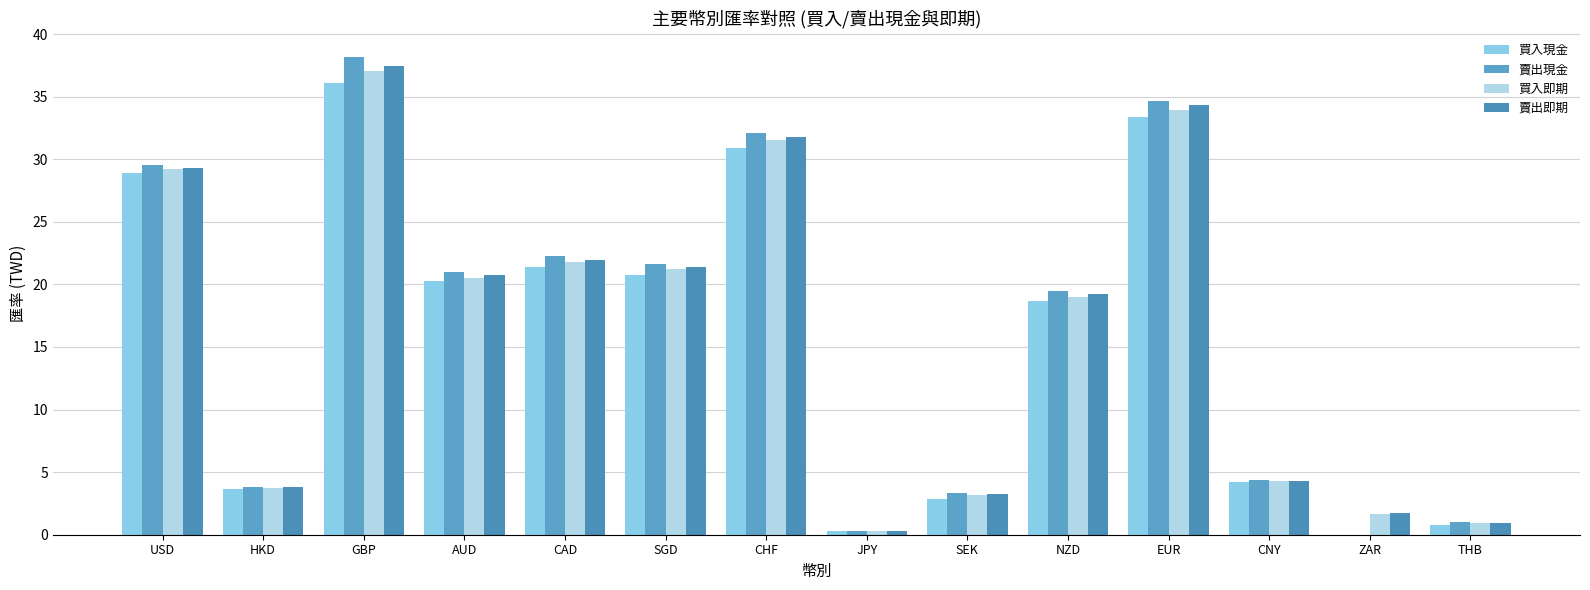

Reading left to right, transcribe all the data shown in this chart.

買入現金: 28.9	3.6	36.1	20.2	21.4	20.7	30.9	0.3	2.9	18.6	33.3	4.2	0.0	0.8
賣出現金: 29.6	3.8	38.2	21.0	22.3	21.6	32.1	0.3	3.4	19.5	34.7	4.4	0.0	1.0
買入即期: 29.2	3.7	37.1	20.5	21.8	21.2	31.5	0.3	3.2	19.0	34.0	4.3	1.7	0.9
賣出即期: 29.3	3.8	37.5	20.8	22.0	21.4	31.8	0.3	3.3	19.2	34.4	4.3	1.8	1.0